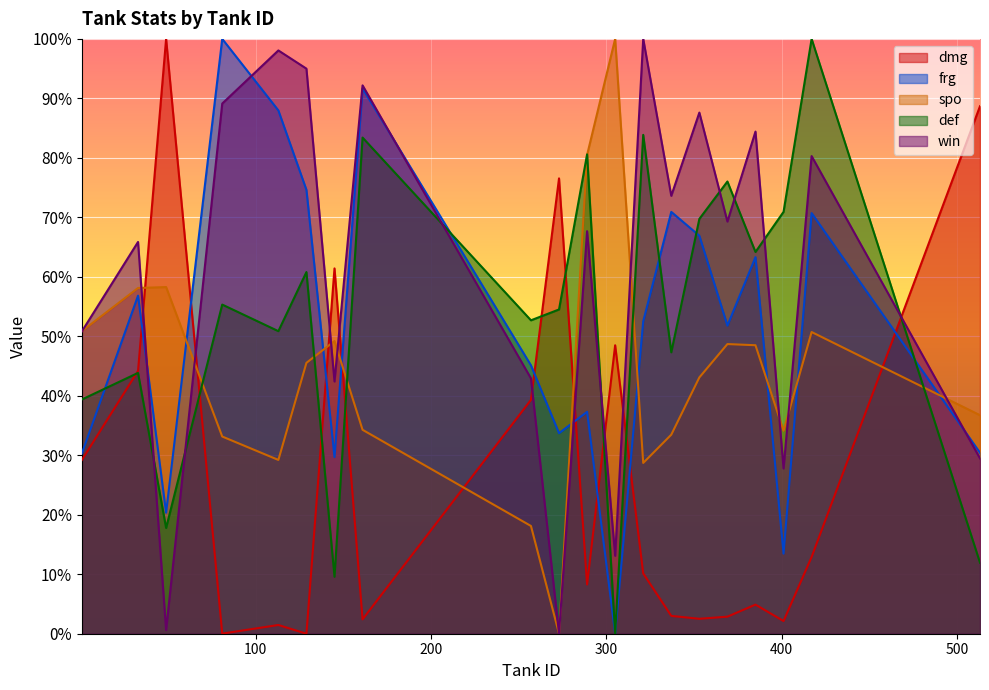

What is the difference between the second highest and second lowest values in the spo series?

62.4